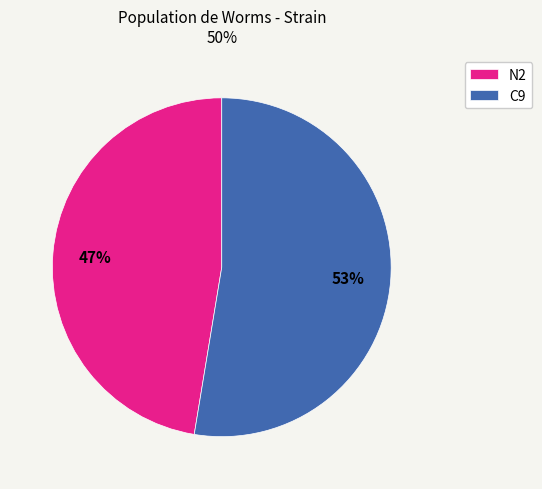

Which category has the smallest portion of the pie?

N2